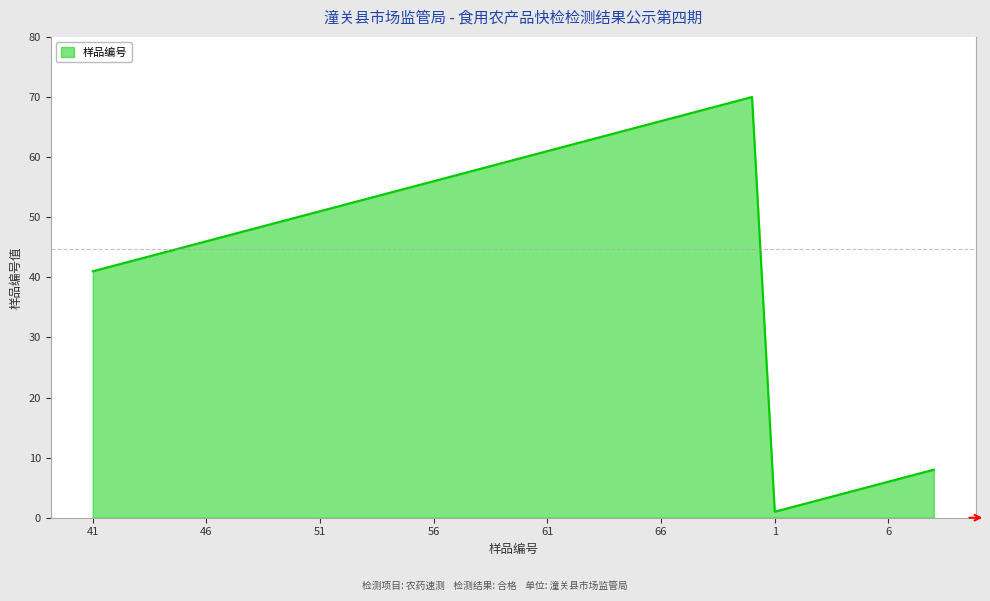

What is the difference between the maximum and minimum values?

69